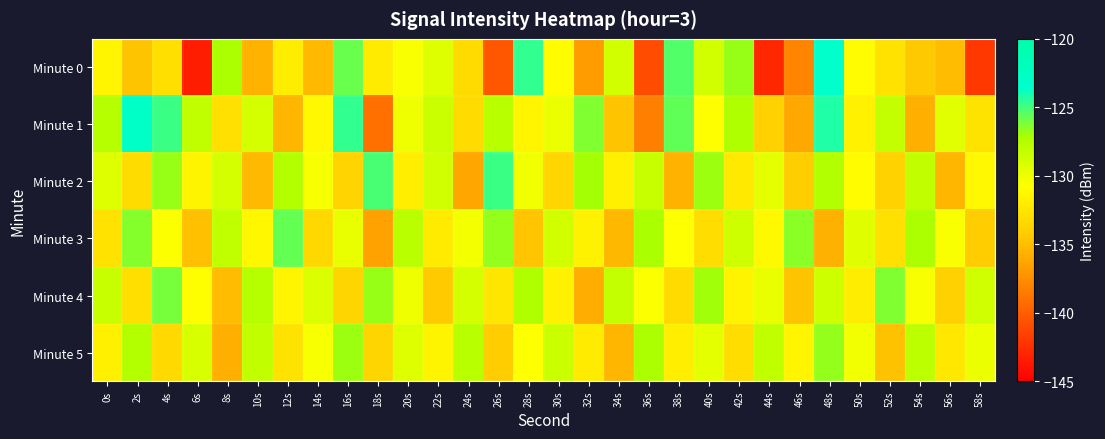

Which series has the widest spread of values?

Minute 0